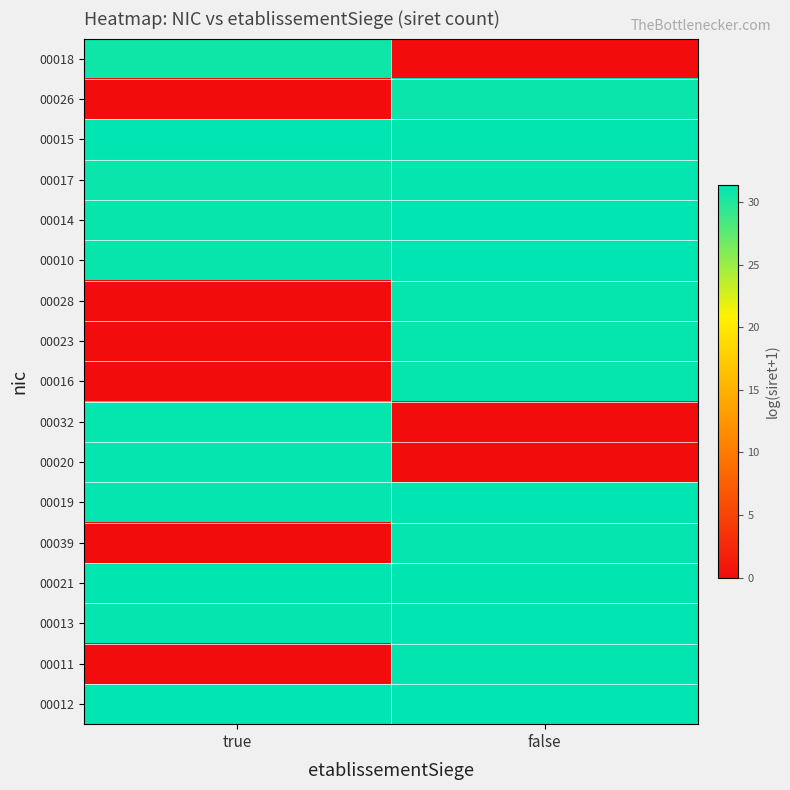

Which series has the widest spread of values?

00011